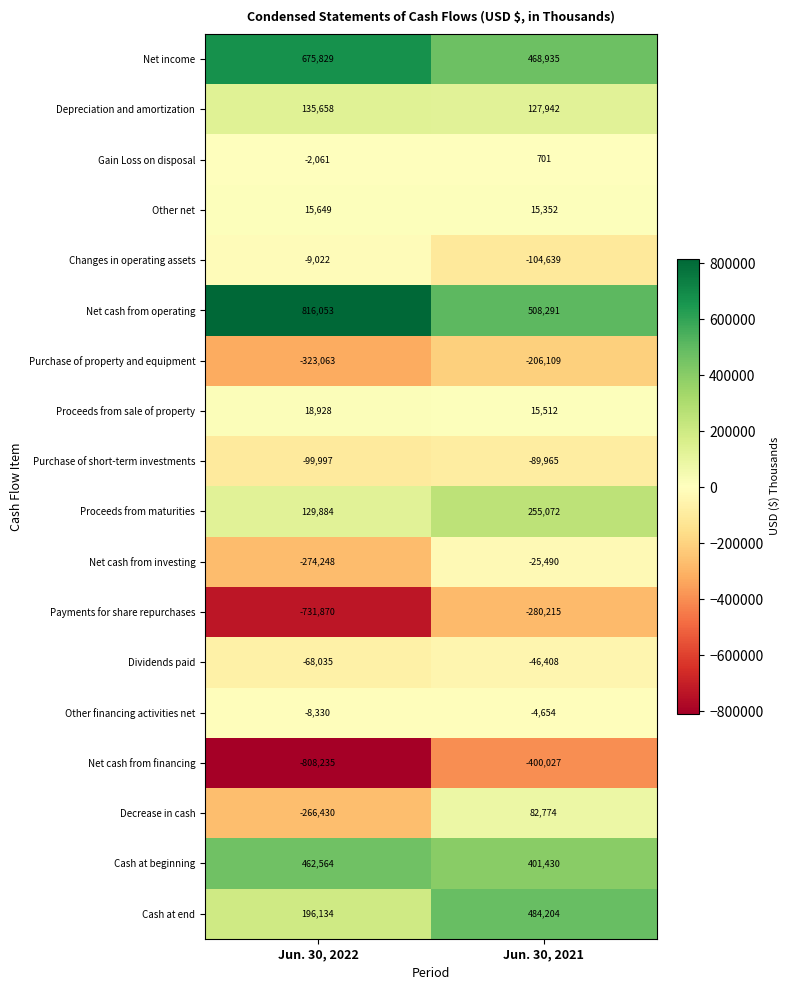

The value of Proceeds from sale of property at Jun. 30, 2022 is 32349. True or false?

False